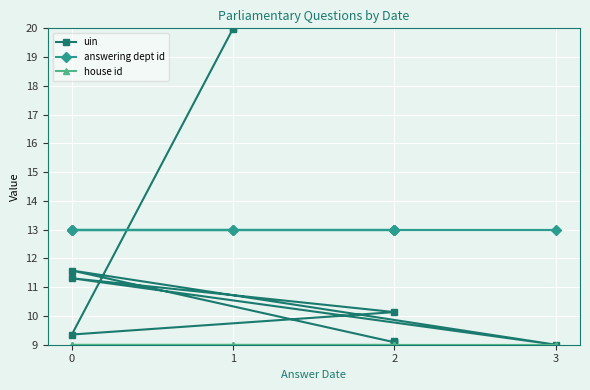

List the labels in order of uin value, largest first.

1, 1, 0, 0, 2, 0, 2, 2, 2, 3